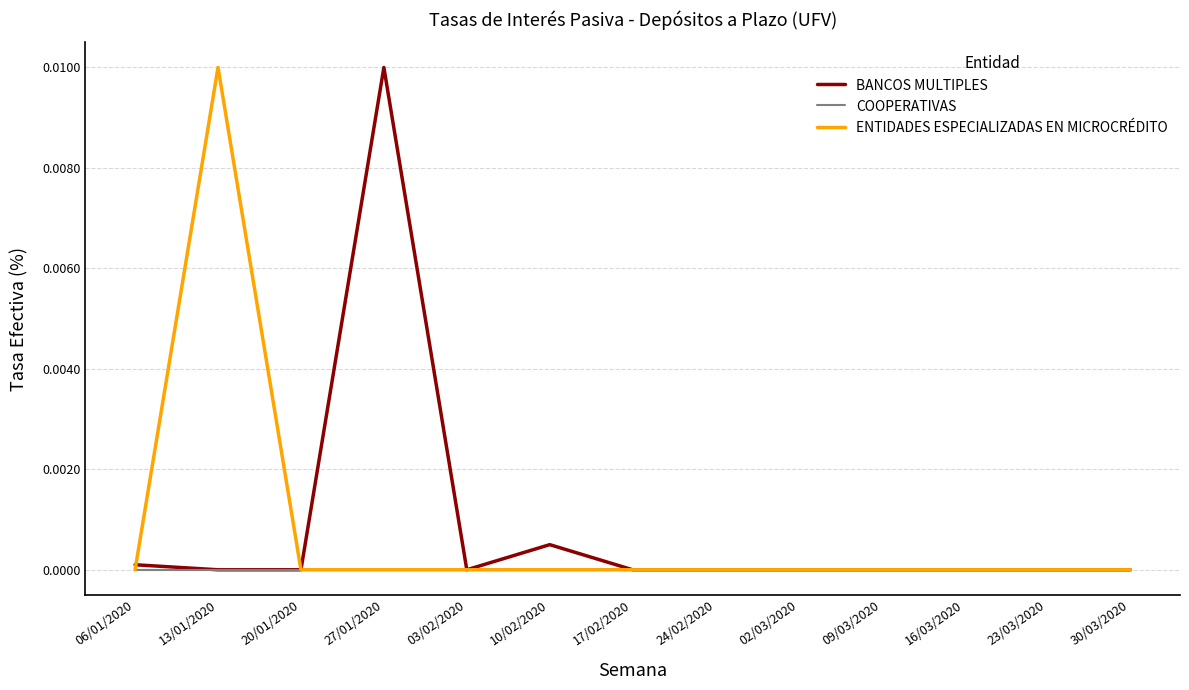

True or false: ENTIDADES ESPECIALIZADAS EN MICROCRÉDITO and BANCOS MULTIPLES intersect in this chart.

True